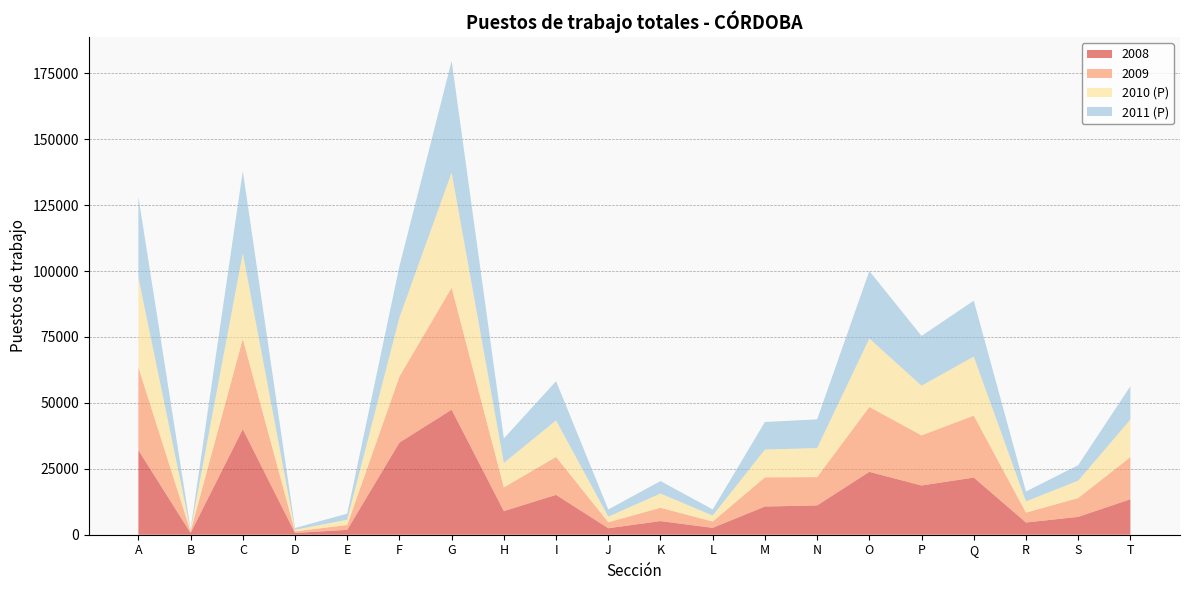

Reading right to left, what are all the values shown in this chart?

2008: T=13464	S=6773	R=4638	Q=21689	P=18666	O=23853	N=11114	M=10701	L=2614	K=5170	J=2461	I=15109	H=8959	G=47423	F=34955	E=1856	D=668	C=40038	B=676	A=32068
2009: T=15984	S=7134	R=3768	Q=23486	P=19024	O=24605	N=10738	M=11068	L=2388	K=5056	J=2277	I=14410	H=9014	G=46279	F=25059	E=1822	D=625	C=34260	B=607	A=31407
2010 (P): T=14235	S=6592	R=4235	Q=22402	P=18829	O=25972	N=11002	M=10537	L=2260	K=5397	J=2127	I=13838	H=9260	G=43670	F=22364	E=2017	D=577	C=32462	B=470	A=34080
2011 (P): T=12642	S=5873	R=3754	Q=21174	P=18874	O=25555	N=10892	M=10447	L=2320	K=4727	J=2704	I=14870	H=9274	G=42327	F=19444	E=2305	D=666	C=31203	B=375	A=30648